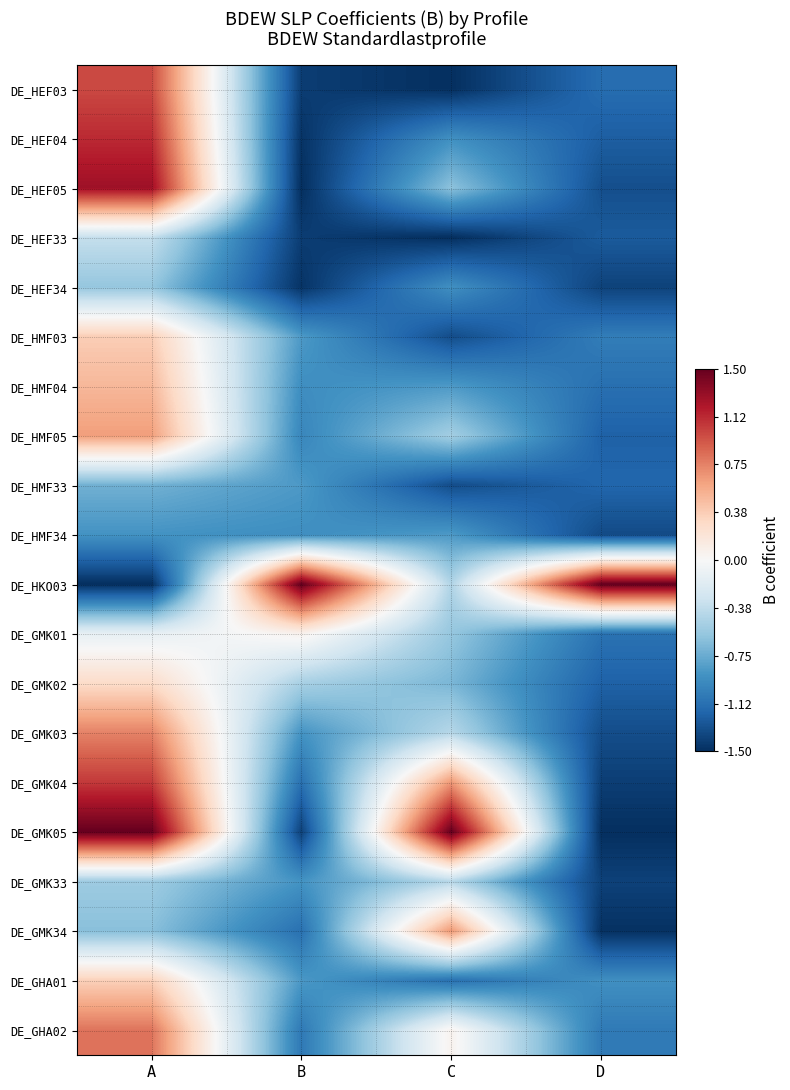

Reading left to right, list all the values displayed in this chart.

DE_HEF03: A=1.0	B=-1.4	C=-1.5	D=-1.1
DE_HEF04: A=1.1	B=-1.5	C=-0.9	D=-1.2
DE_HEF05: A=1.3	B=-1.5	C=-0.6	D=-1.3
DE_HEF33: A=-0.4	B=-1.4	C=-1.5	D=-1.3
DE_HEF34: A=-0.6	B=-1.5	C=-0.9	D=-1.4
DE_HMF03: A=0.4	B=-0.9	C=-1.3	D=-1.0
DE_HMF04: A=0.5	B=-0.9	C=-0.9	D=-1.1
DE_HMF05: A=0.6	B=-1.0	C=-0.5	D=-1.2
DE_HMF33: A=-0.7	B=-0.9	C=-1.3	D=-1.2
DE_HMF34: A=-0.9	B=-0.9	C=-0.9	D=-1.3
DE_HKO03: A=-1.5	B=1.5	C=-0.5	D=1.5
DE_GMK01: A=-0.1	B=0.1	C=-0.6	D=-1.1
DE_GMK02: A=0.3	B=-0.5	C=-0.7	D=-1.2
DE_GMK03: A=0.7	B=-0.9	C=-0.4	D=-1.3
DE_GMK04: A=1.1	B=-1.1	C=0.7	D=-1.4
DE_GMK05: A=1.5	B=-1.4	C=1.5	D=-1.5
DE_GMK33: A=-0.5	B=-0.9	C=-0.4	D=-1.4
DE_GMK34: A=-0.6	B=-1.1	C=0.7	D=-1.5
DE_GHA01: A=0.4	B=-0.9	C=-1.1	D=-0.9
DE_GHA02: A=0.8	B=-1.1	C=0.1	D=-1.1